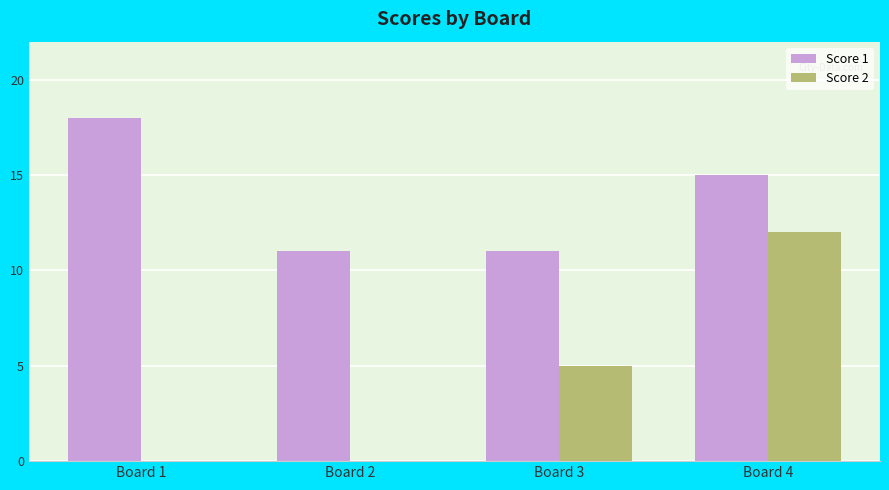

Are the bars grouped side by side (vs. stacked)?

Yes